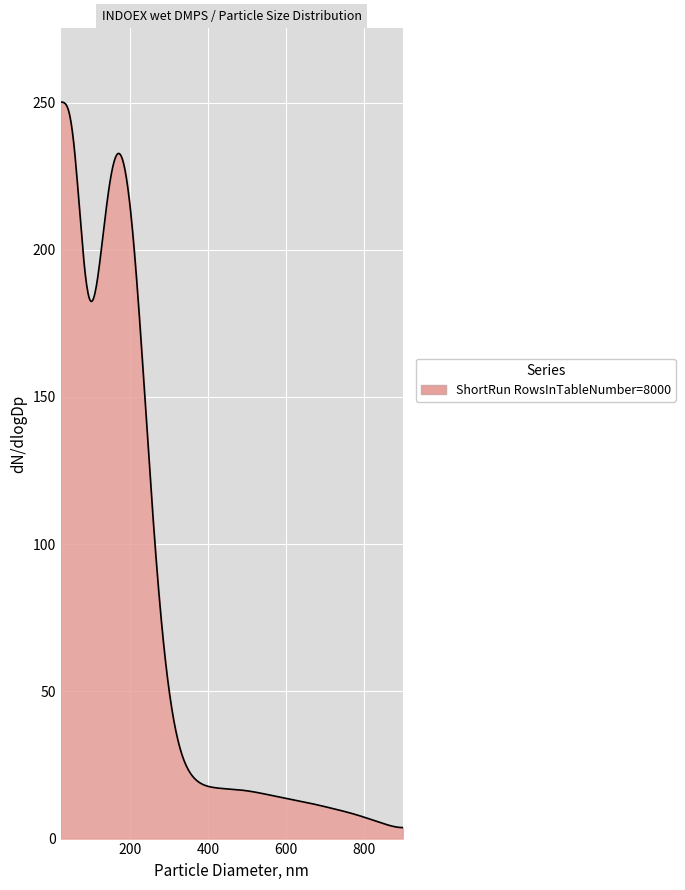

What is the smallest value displayed?

3.7